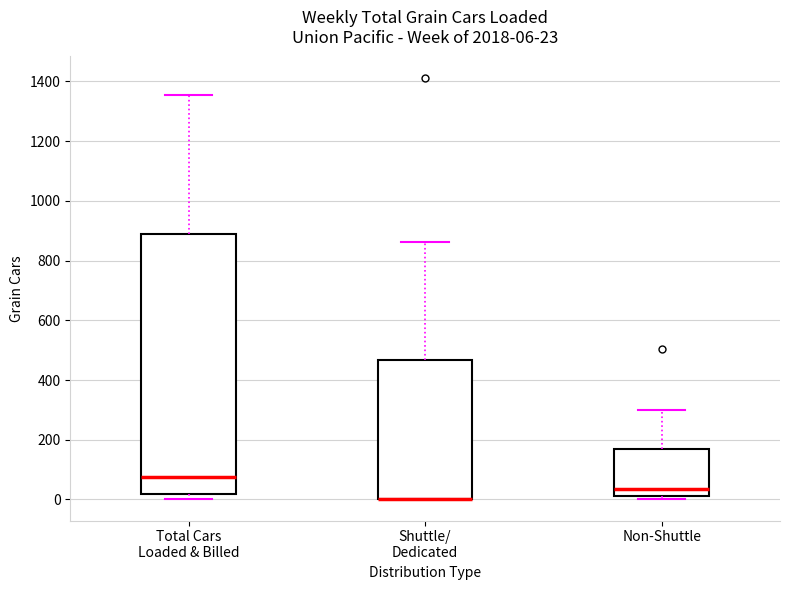

Which box is the tallest, from its lower edge to its upper edge?

Total Cars Loaded & Billed